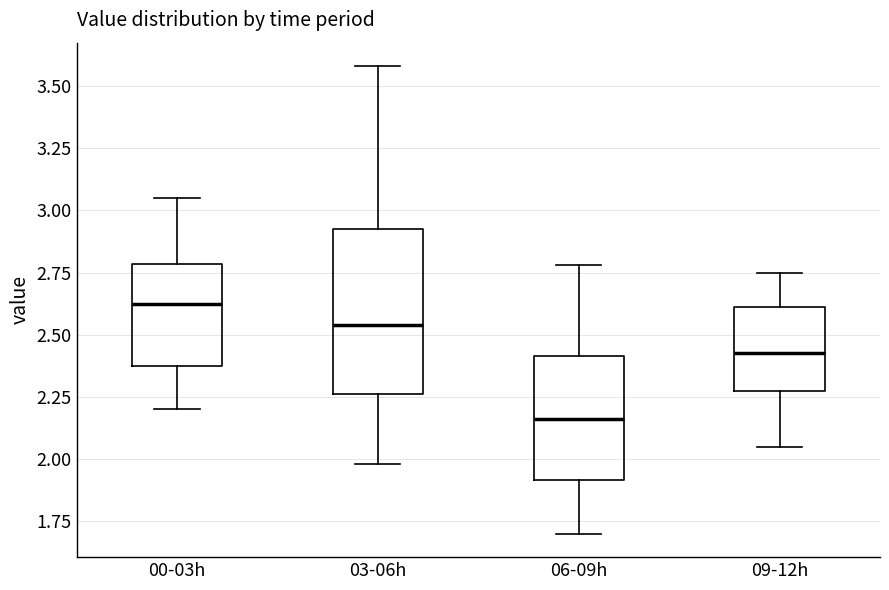

Where does the median line of the box for 00-03h sit on the y-axis? The values are not printed on the chart, so give them approximately, as read against the axis.

2.65